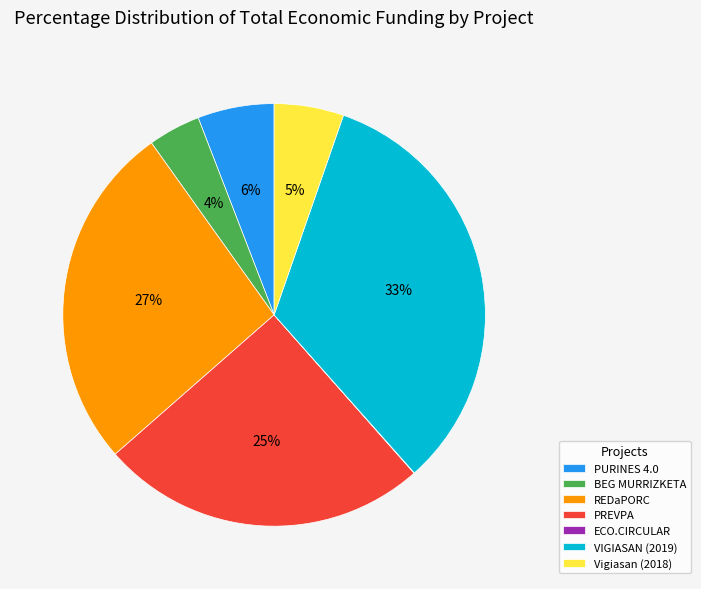

Is there any slice that represents more than half of the pie?

No